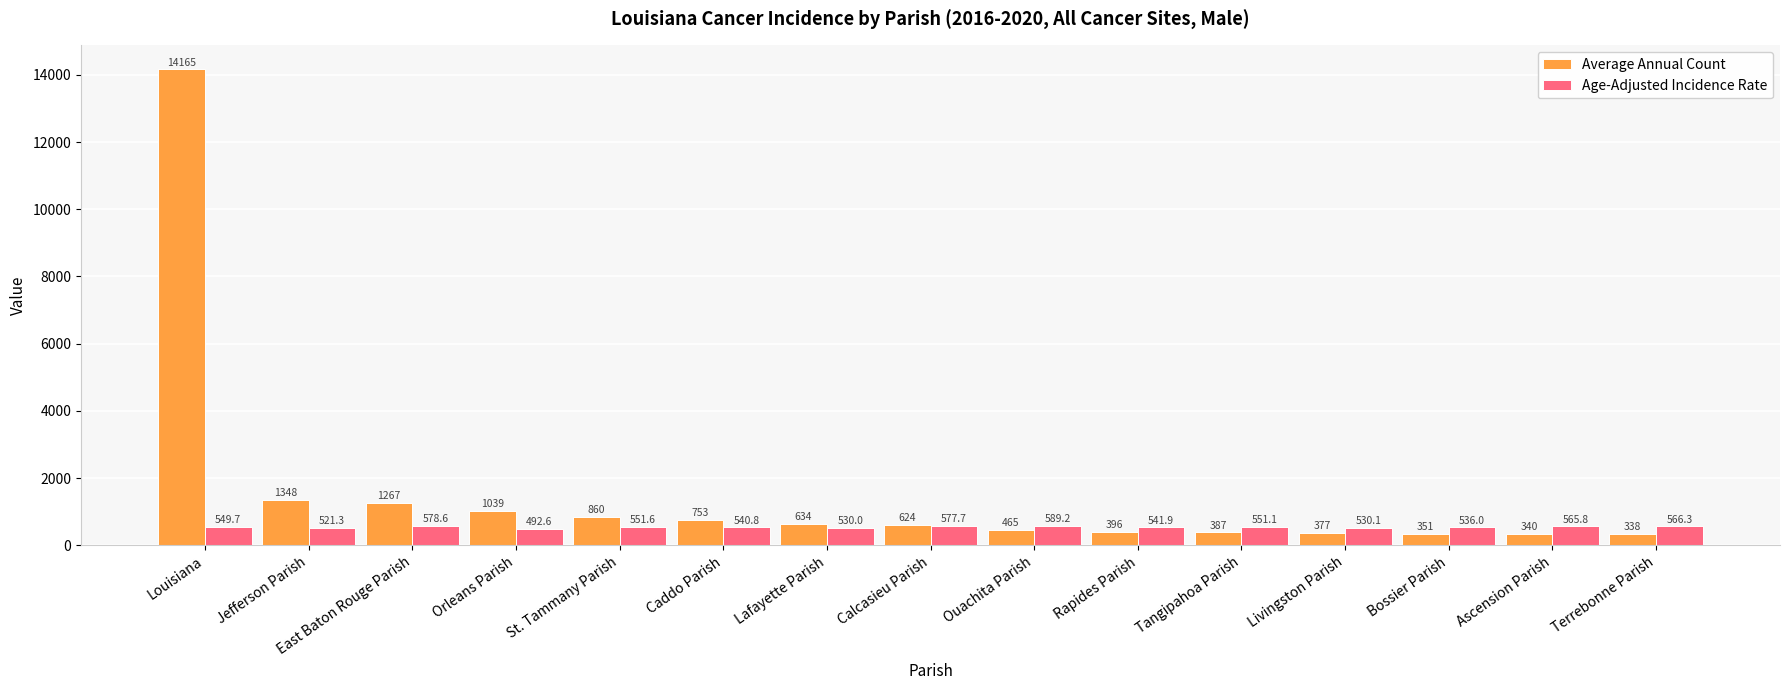

What is the sum of the Average Annual Count values at East Baton Rouge Parish and Orleans Parish?

2306.0